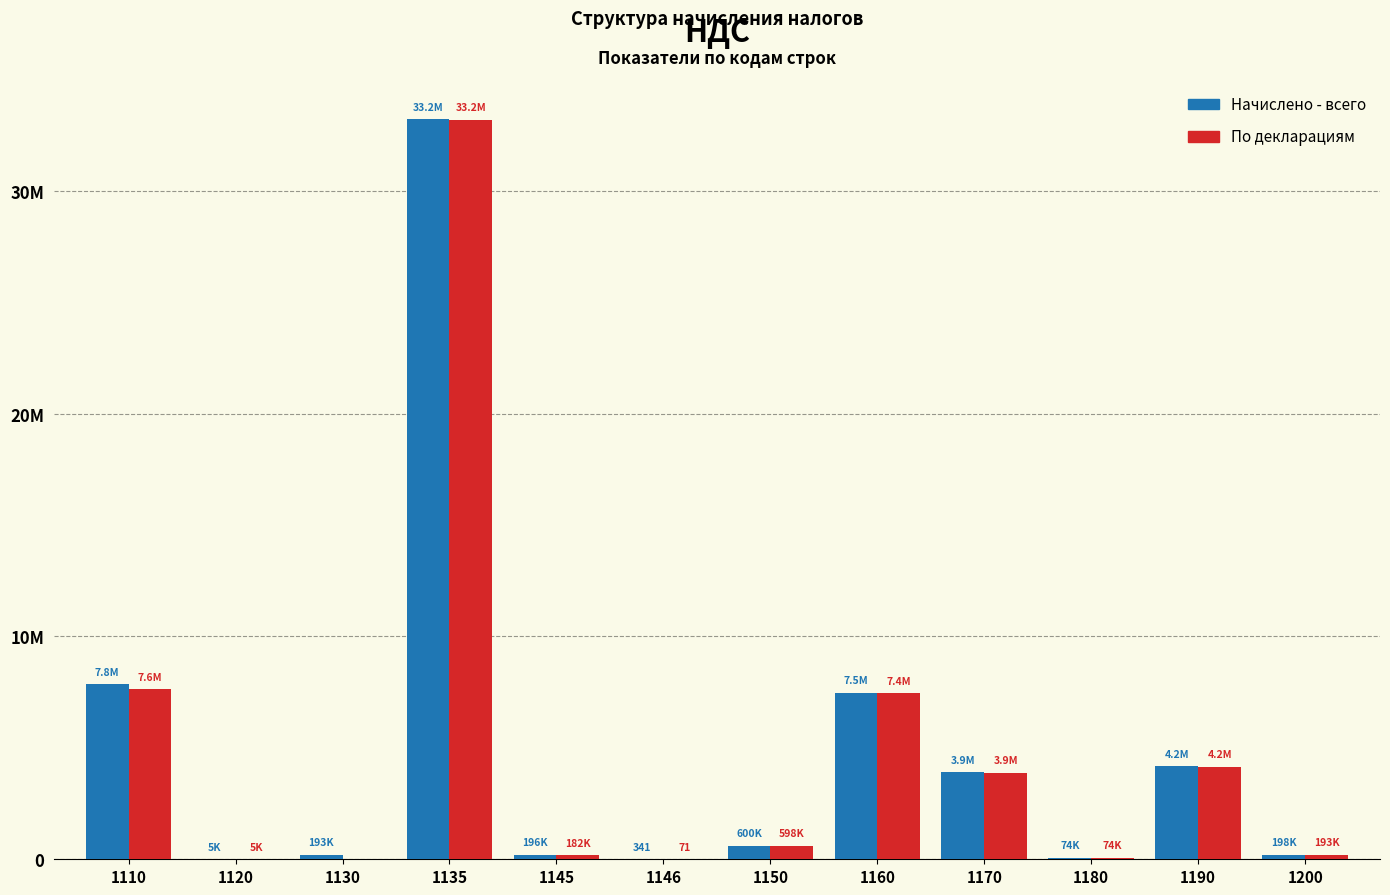

At which label does Начислено - всего first exceed 599537?

1110